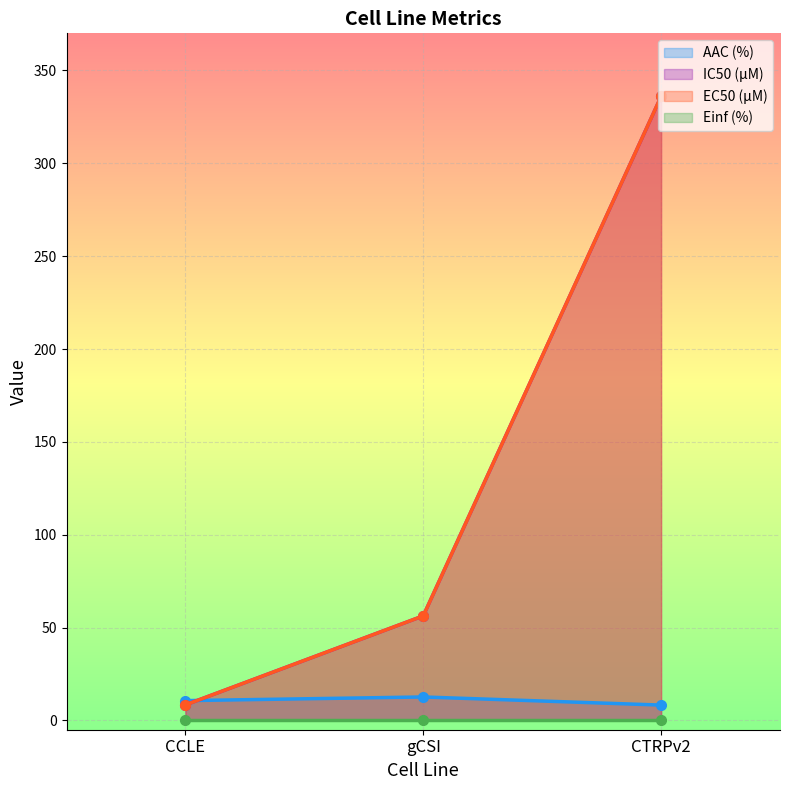

What is the difference between the maximum and minimum values in the IC50 (µM) series?

327.6